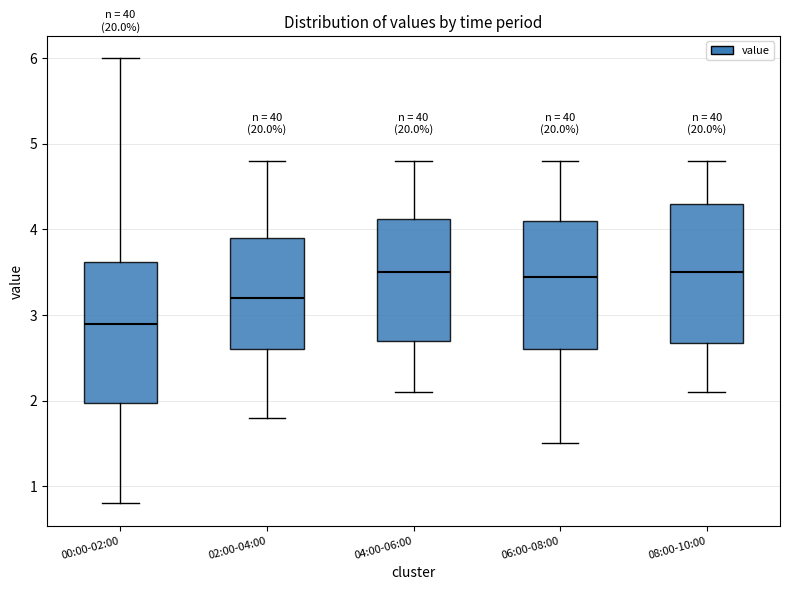

Where is the lower edge of the box for 02:00-04:00 on the y-axis? The values are not printed on the chart, so give them approximately, as read against the axis.

2.6